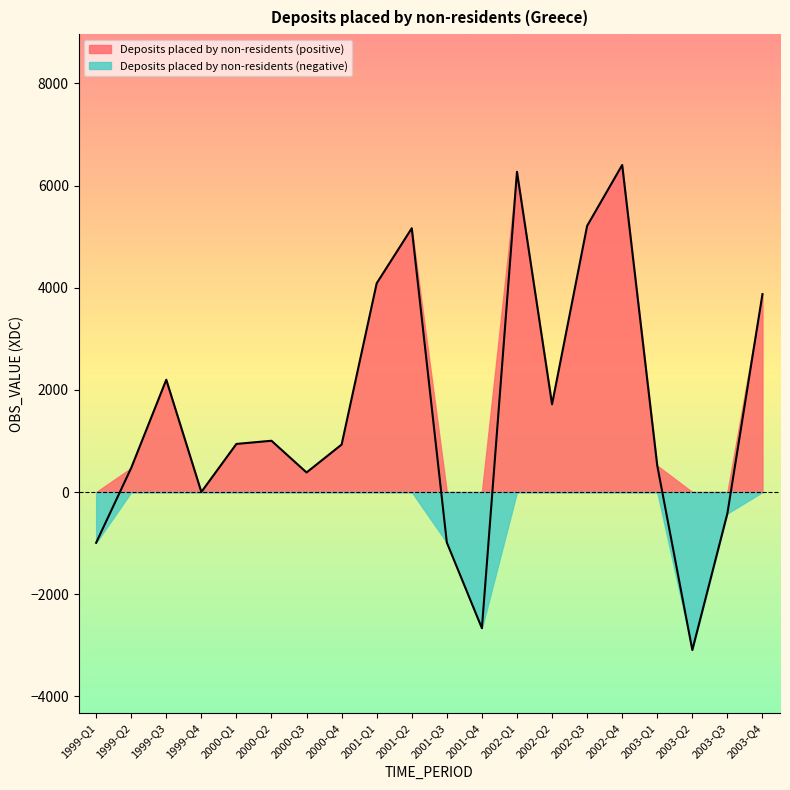

Read the value at 2002-Q3.

5210.1